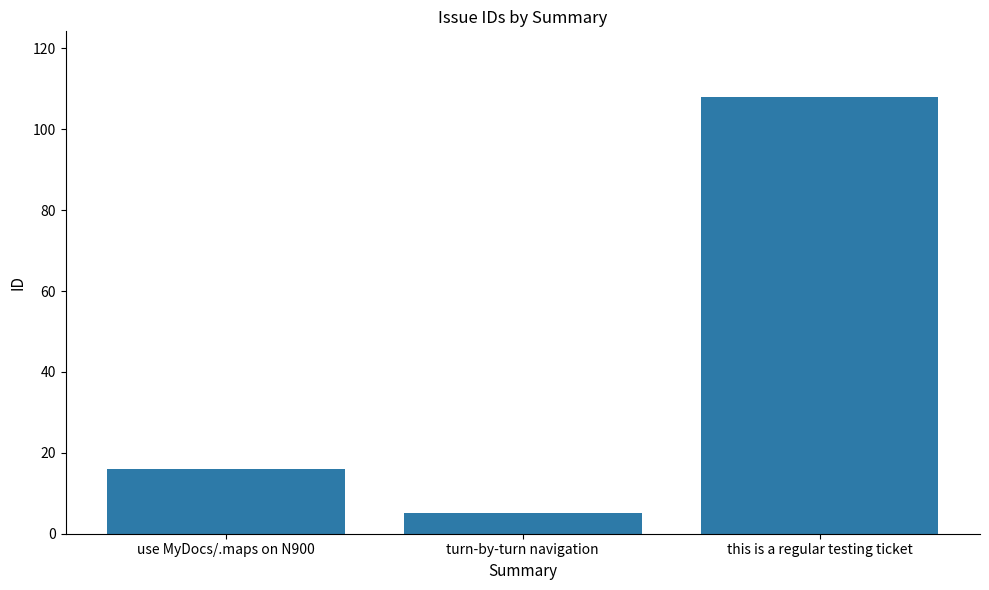

Between use MyDocs/.maps on N900 and this is a regular testing ticket, which is larger?

this is a regular testing ticket